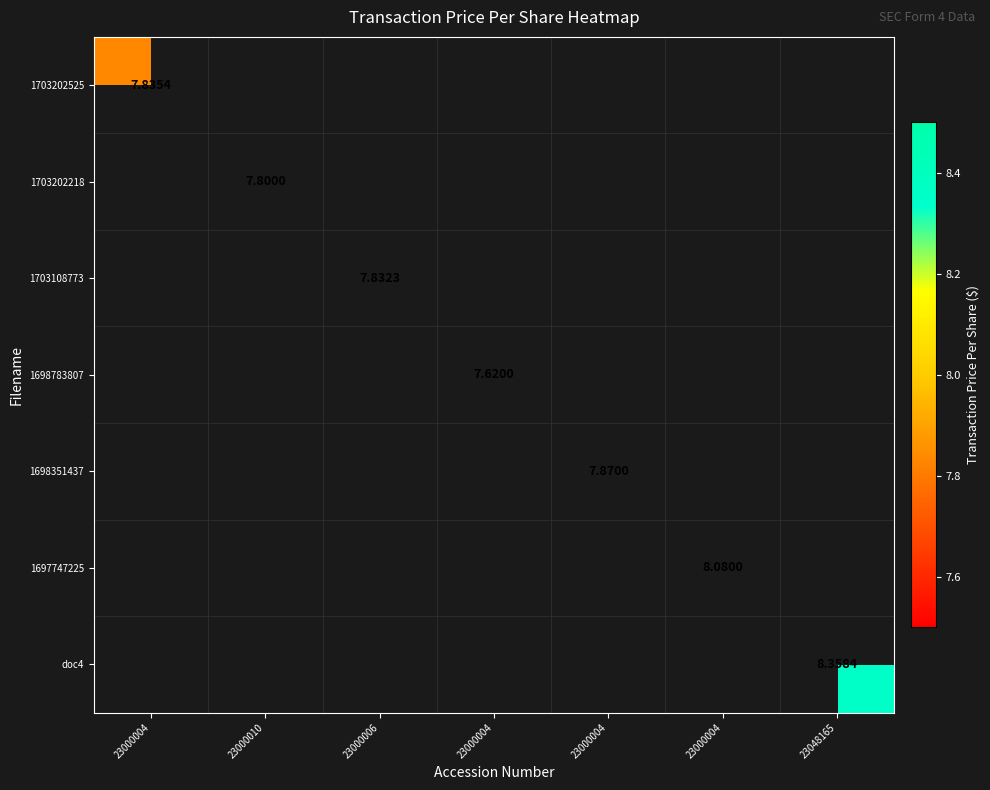

How many data points does each series have?

7